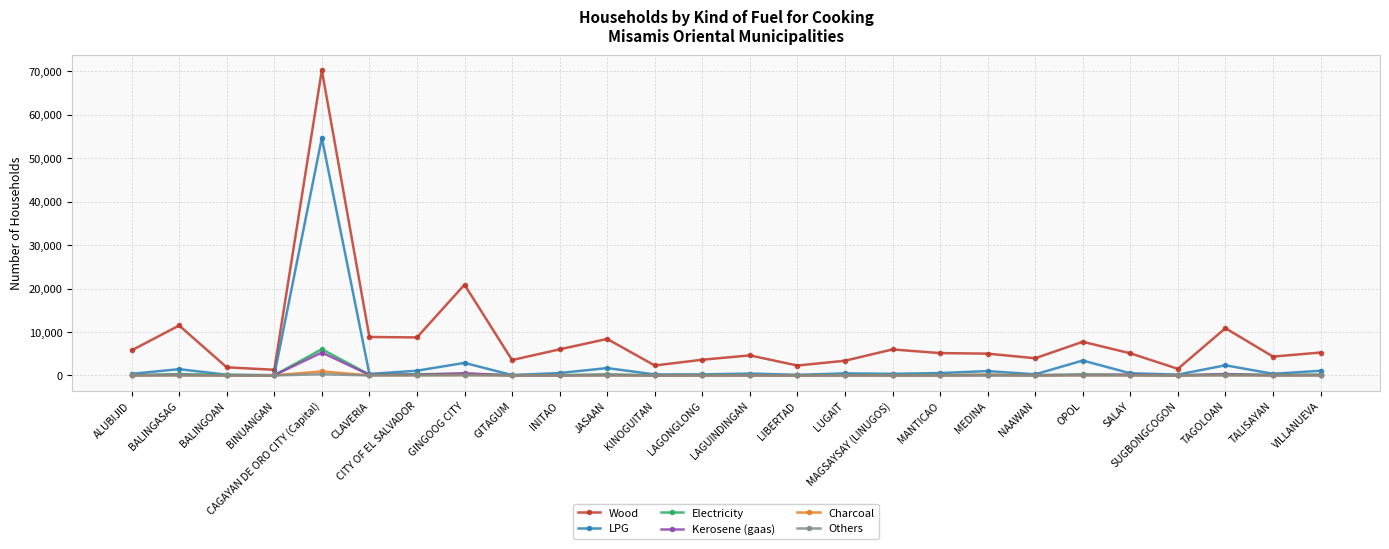

Which series has the largest total across all categories?

Wood